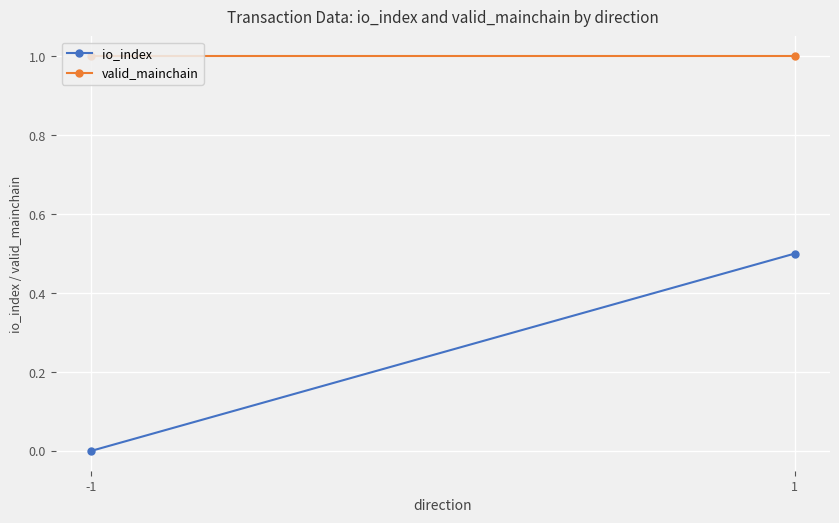

Reading left to right, what are all the values shown in this chart?

io_index: -1=0.0	1=0.5
valid_mainchain: -1=1.0	1=1.0